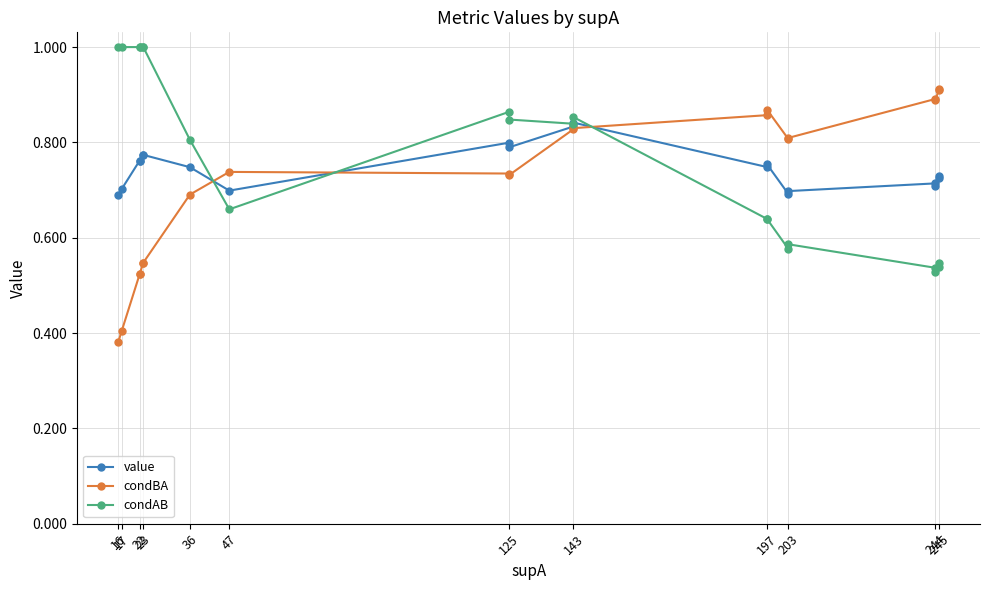

The condAB series shows 1.7 at 36. True or false?

False